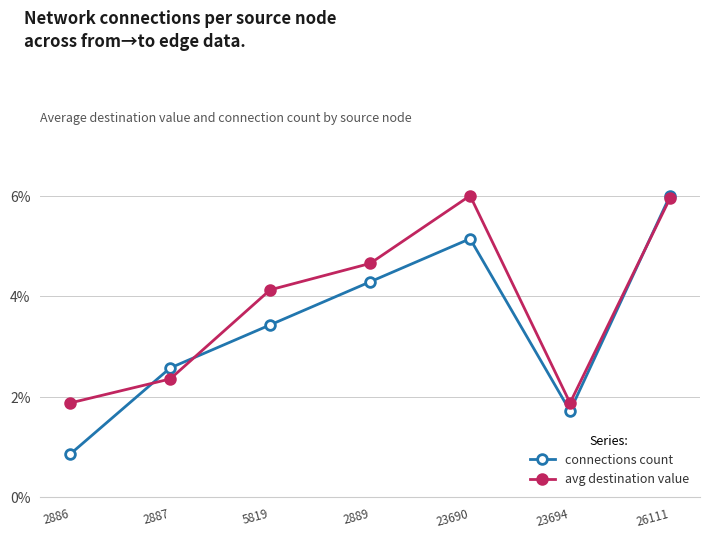

List the series in order of their overall mean, lowest first.

connections count, avg destination value